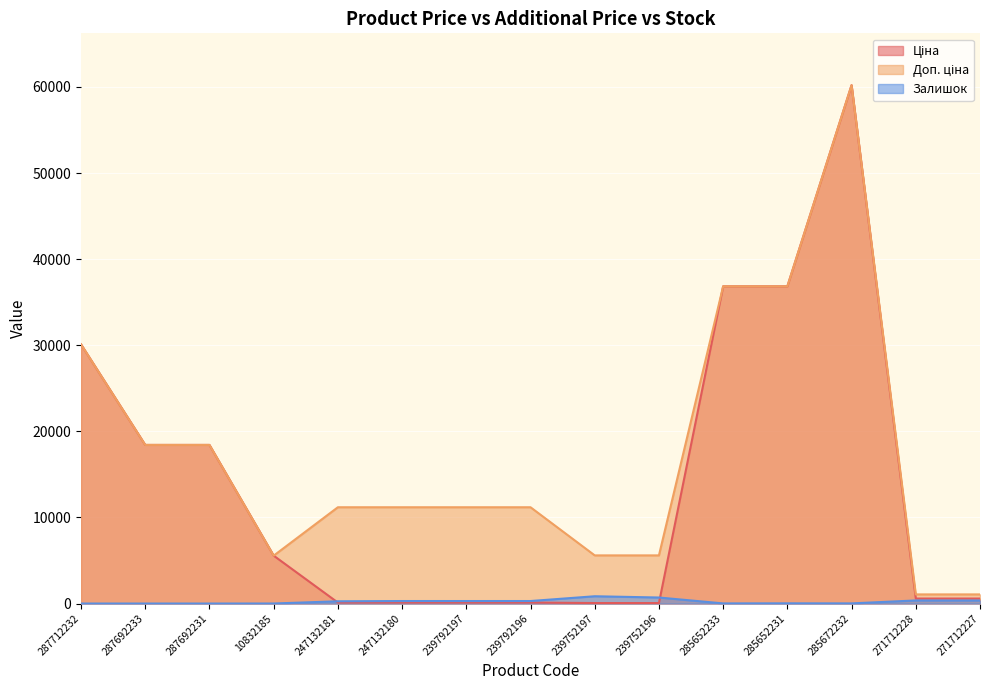

What is the total value across all series at 239792197?

11582.8